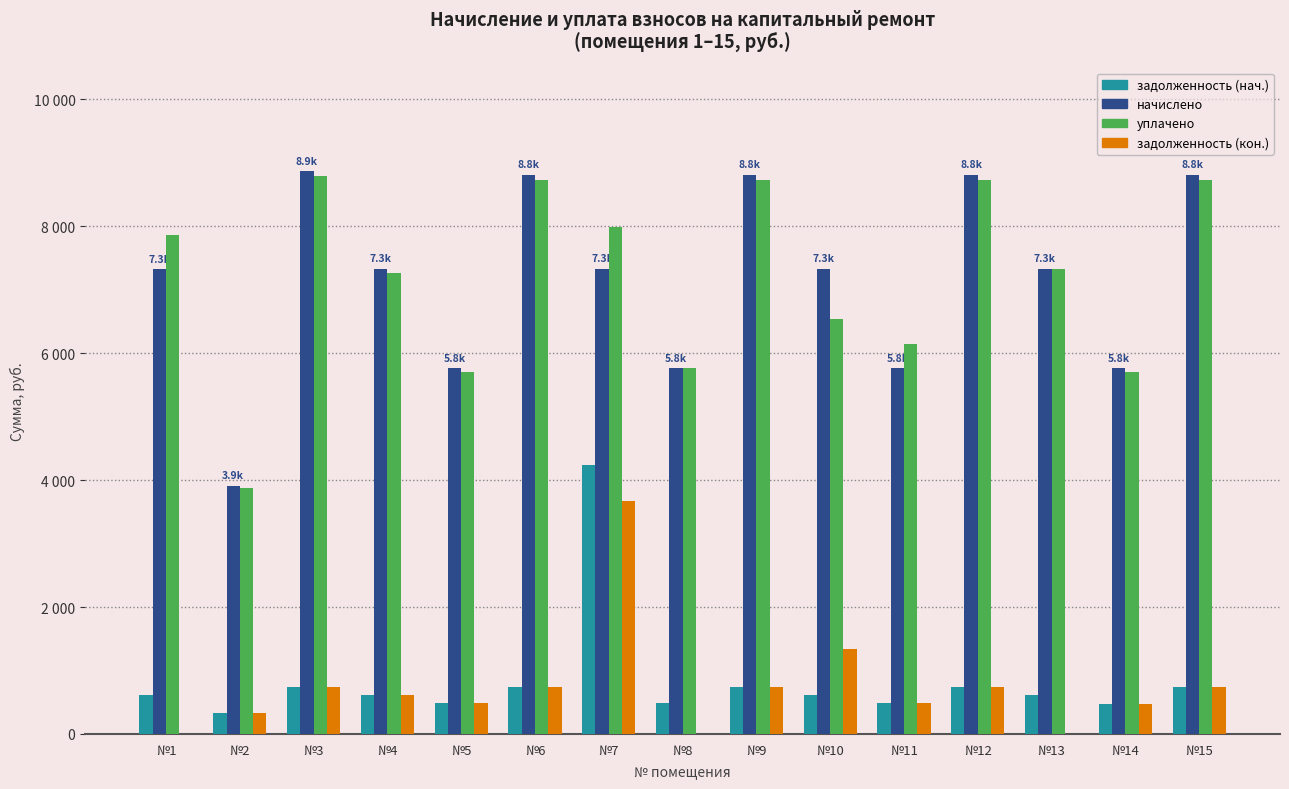

What is the value of the уплачено bar at the 1st from the left?

7862.5